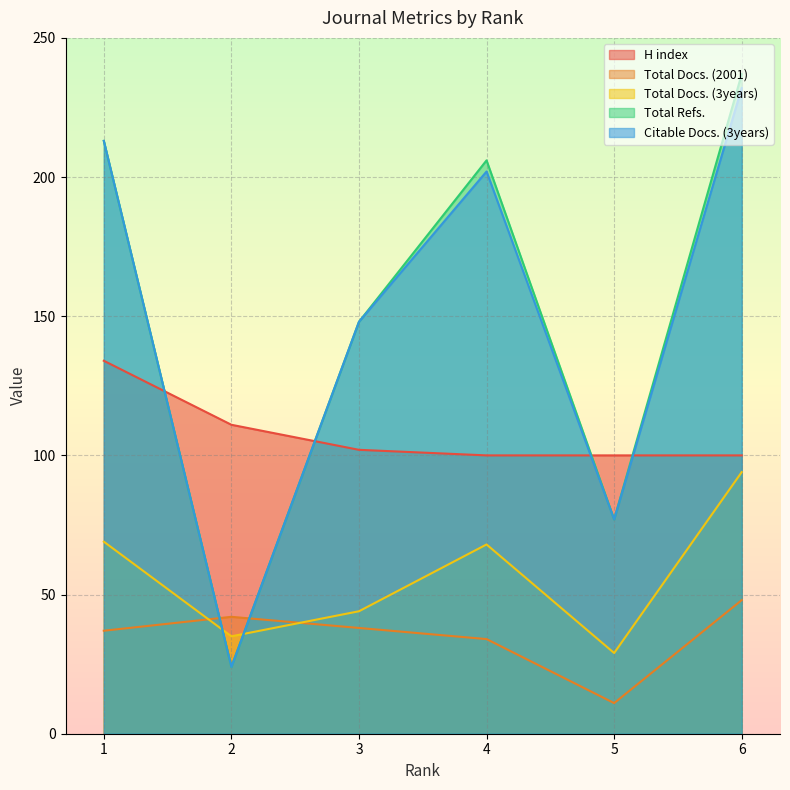

Where is H index nearest to the value 117?

2